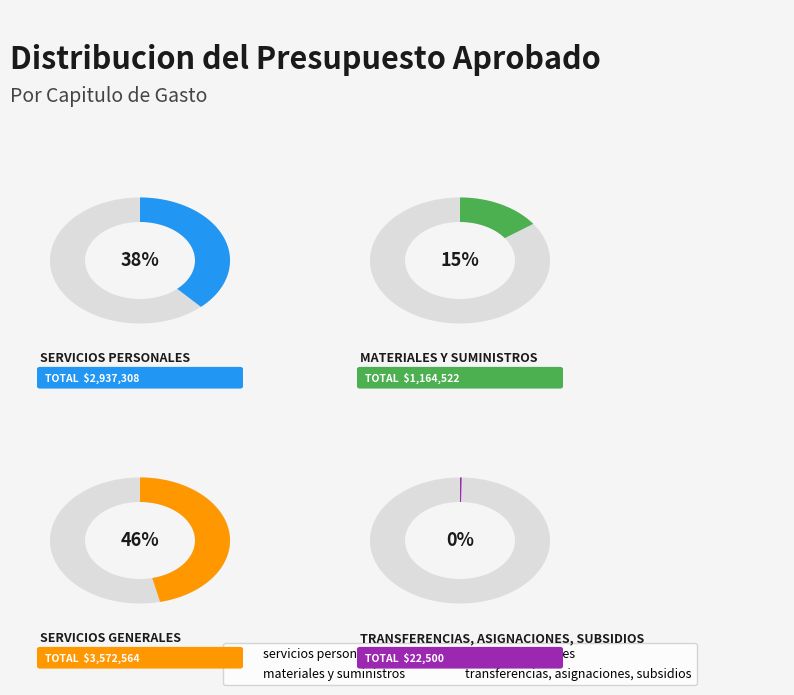

Is there any slice that represents more than half of the pie?

No